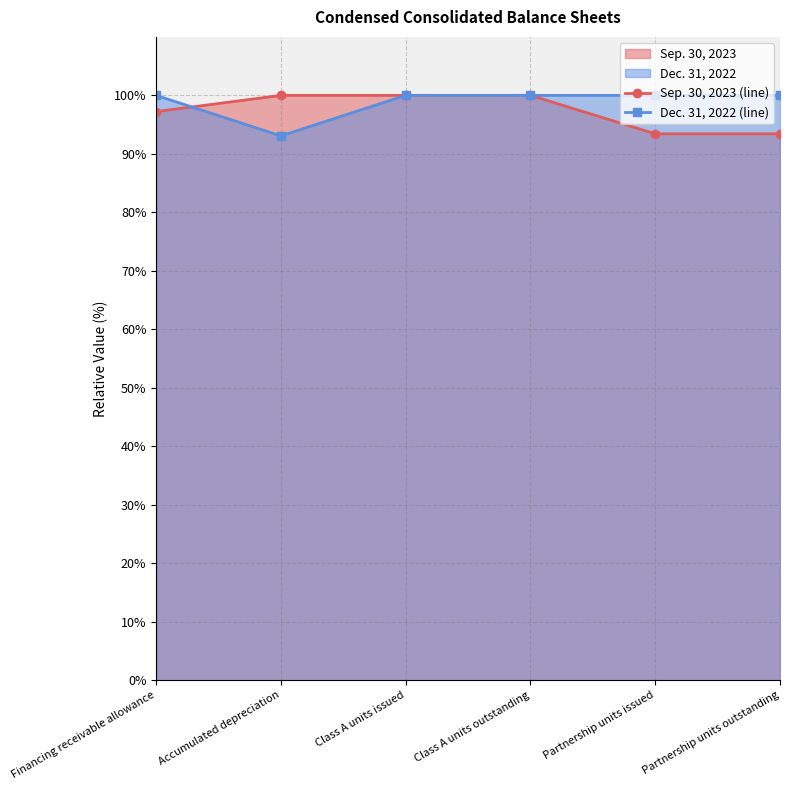

What is the label of the 4th point from the right?

Class A units issued